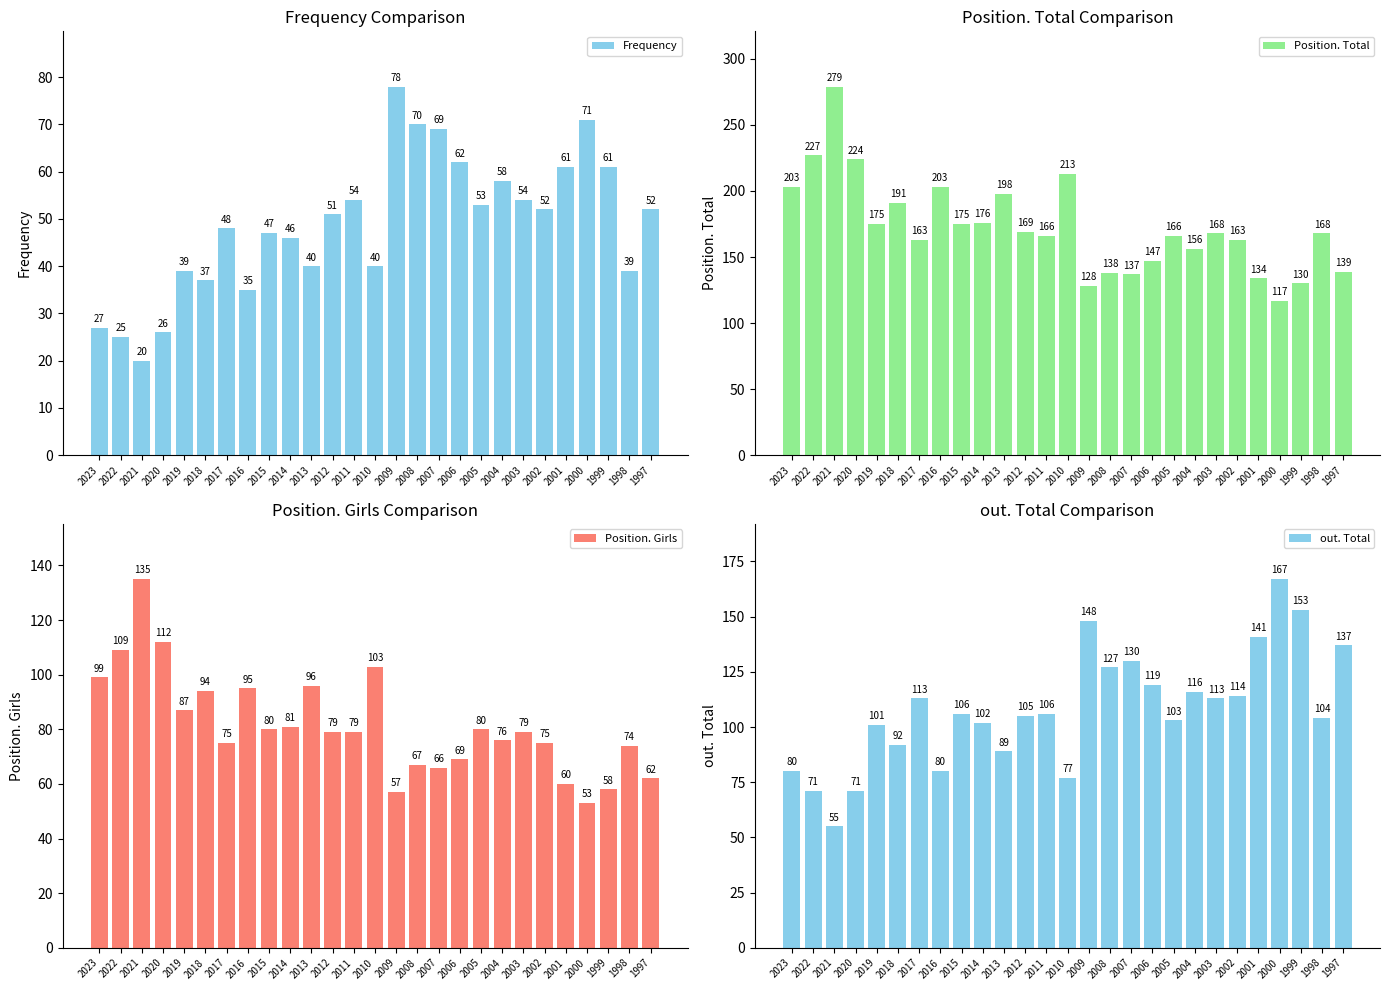

List the series in order of their peak value, highest first.

Position. Total, out. Total, Position. Girls, Frequency